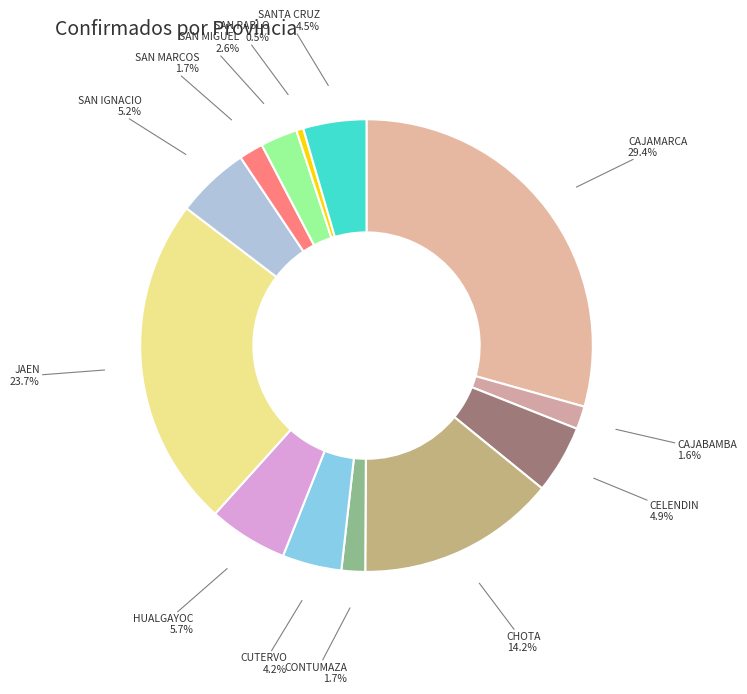

Is there a majority slice in this chart?

No